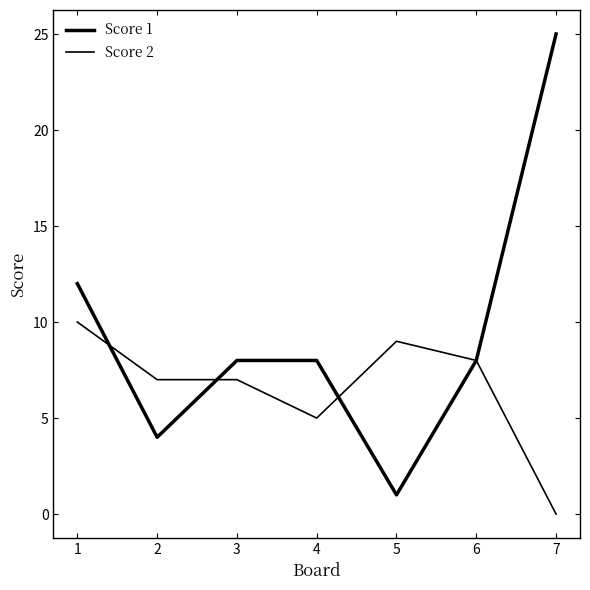

How many lines are shown in the chart?

2